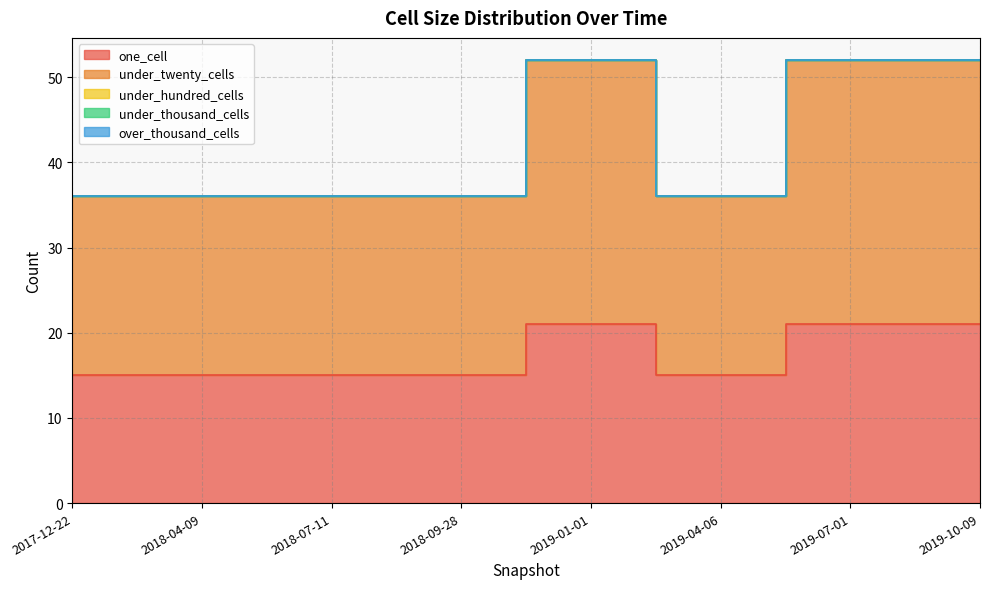

What are all the series names shown in the legend?

one_cell, under_twenty_cells, under_hundred_cells, under_thousand_cells, over_thousand_cells